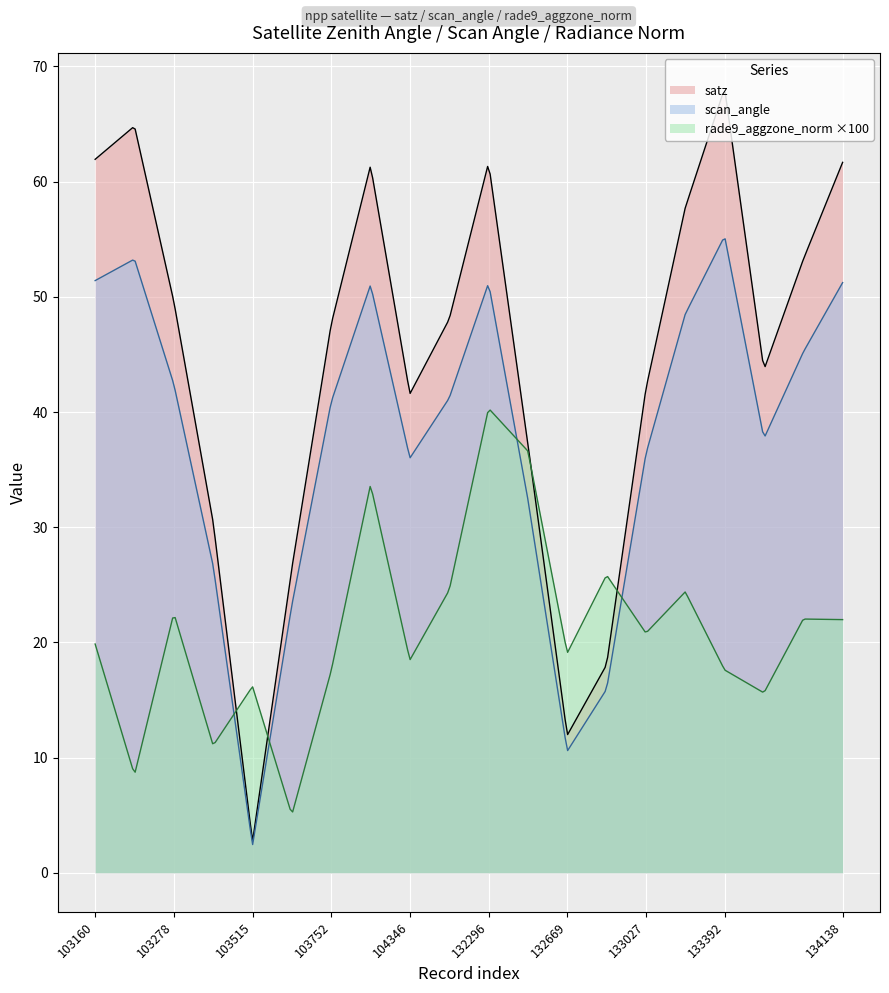

At which label is satz closest to 35?

132488